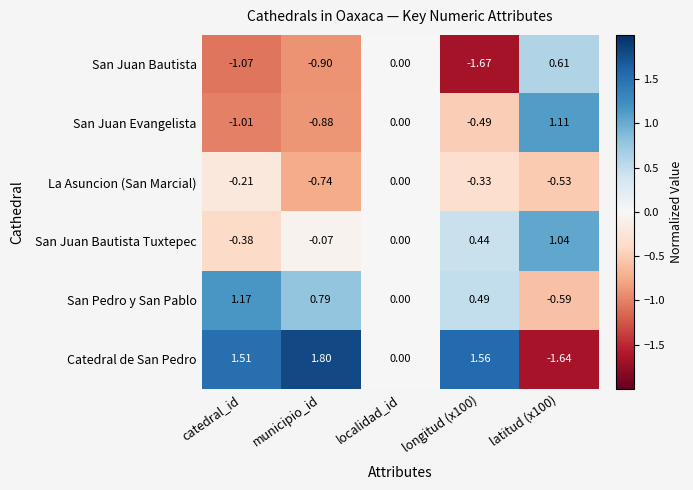

How many series are shown in this chart?

6